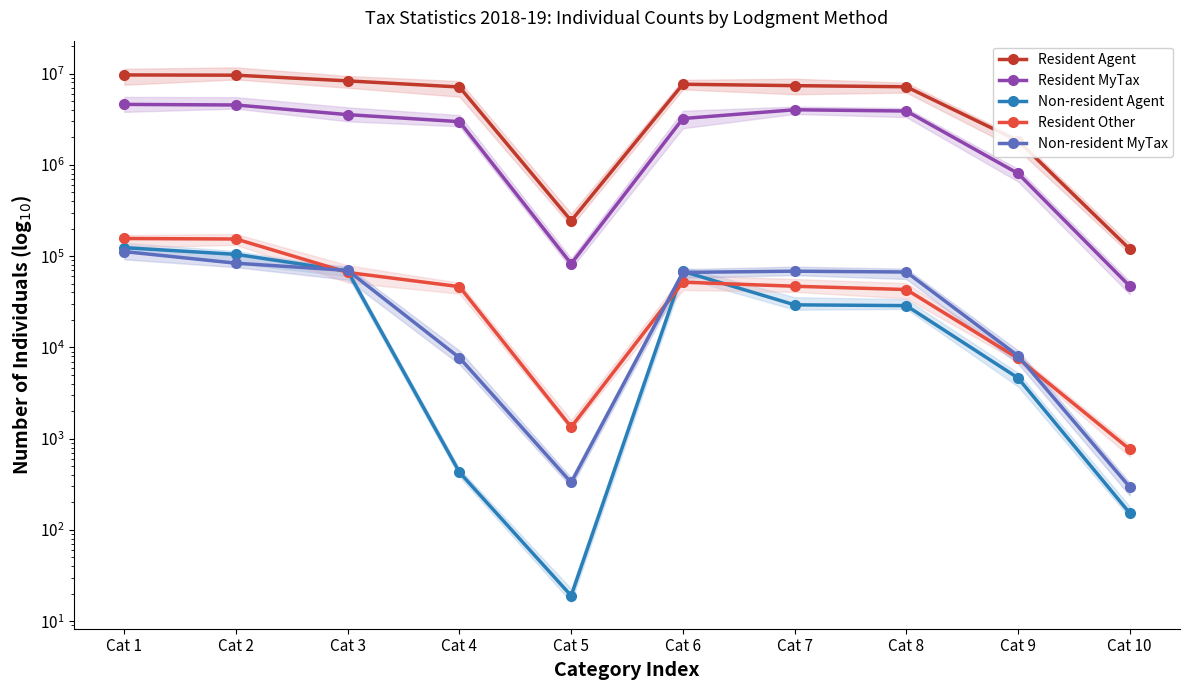

What is the minimum value shown in the chart?

19